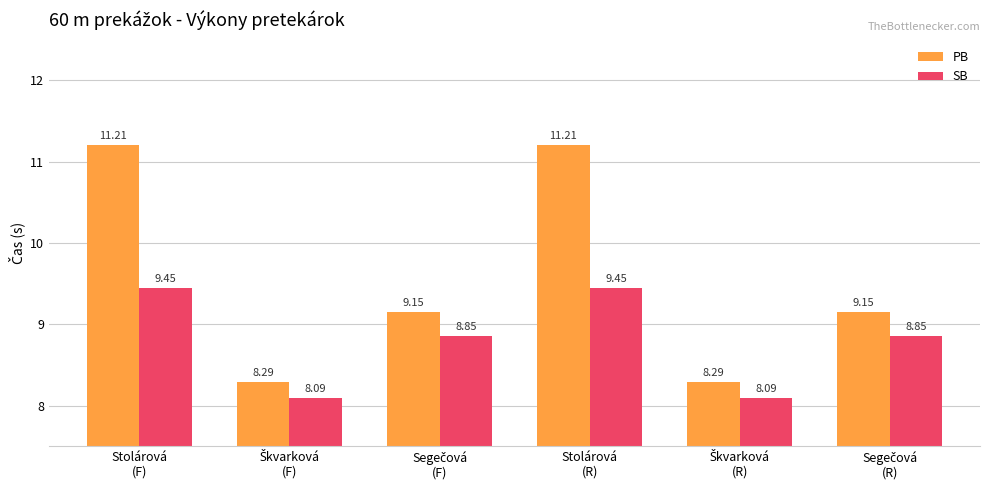

What is the value of the PB bar at the 5th from the left?

8.3